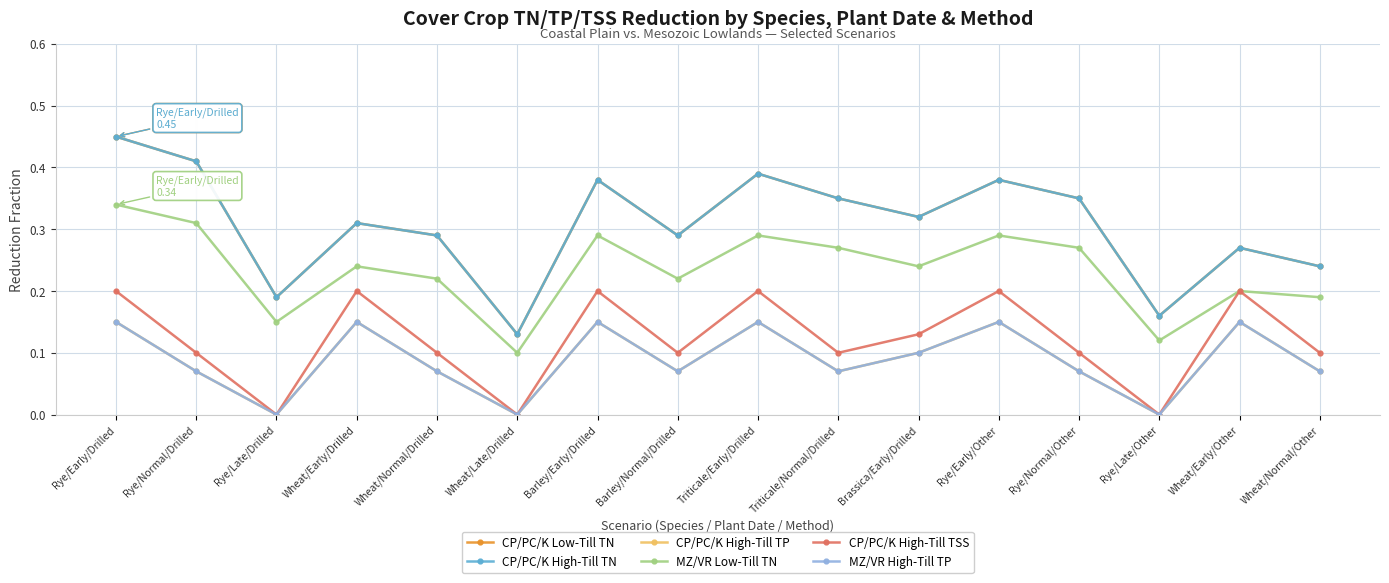

True or false: CP/PC/K High-Till TSS has a value of 0.0 at Rye/Normal/Drilled.

False